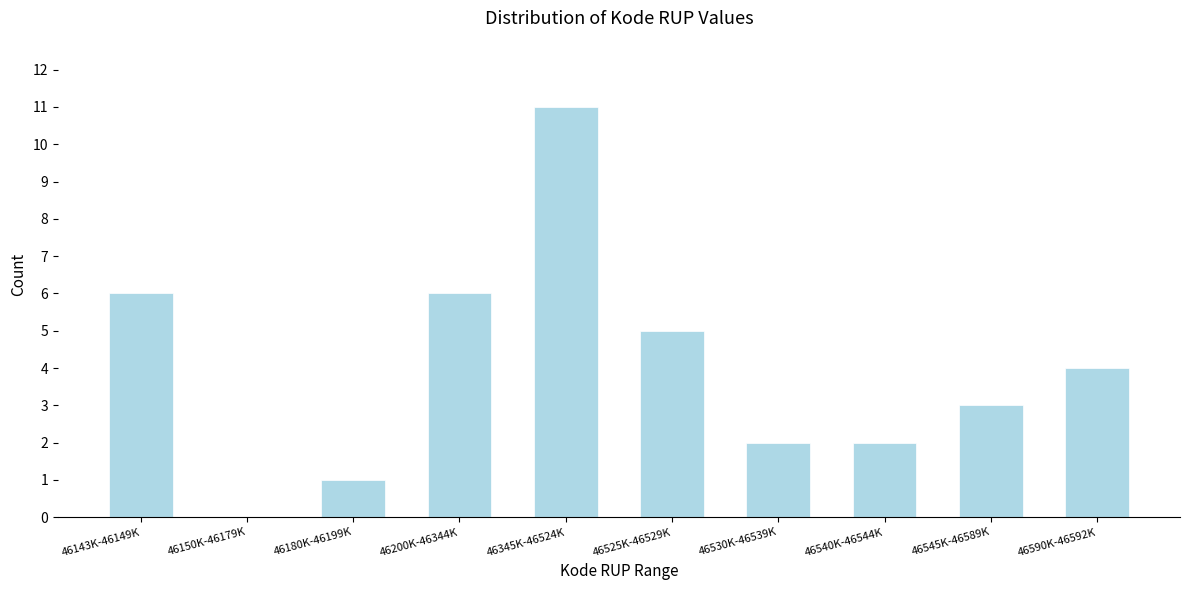

Reading right to left, list all the values displayed in this chart.

46590K-46592K=4	46545K-46589K=3	46540K-46544K=2	46530K-46539K=2	46525K-46529K=5	46345K-46524K=11	46200K-46344K=6	46180K-46199K=1	46150K-46179K=0	46143K-46149K=6